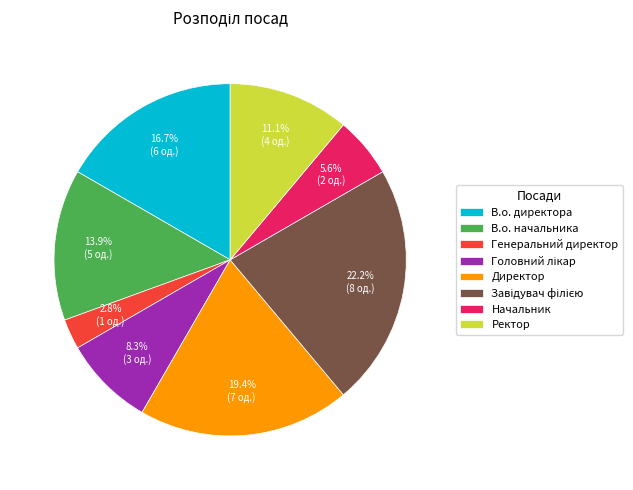

What is the ratio of the value at Начальник to the value at В.о. директора?

0.3